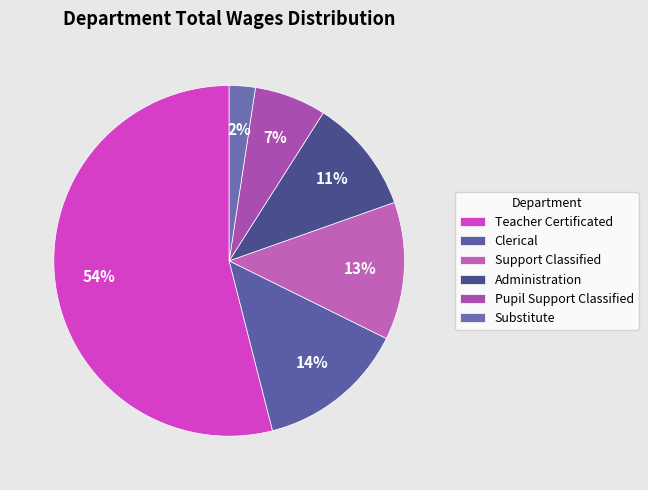

What percentage is the Clerical slice, to the nearest percent?

14%